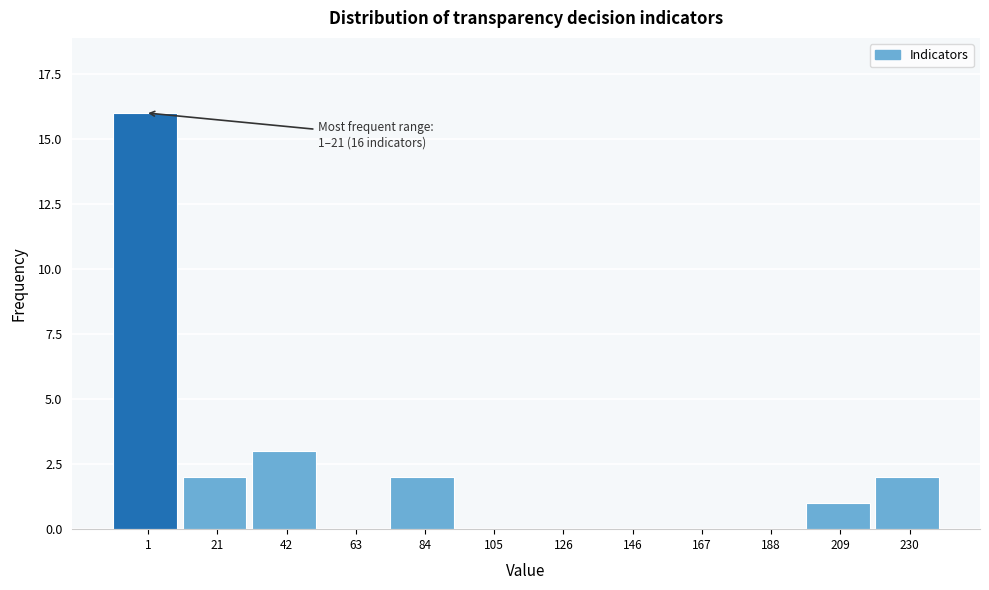

Reading left to right, what are all the values shown in this chart?

1=16	21=2	42=3	63=0	84=2	105=0	126=0	146=0	167=0	188=0	209=1	230=2